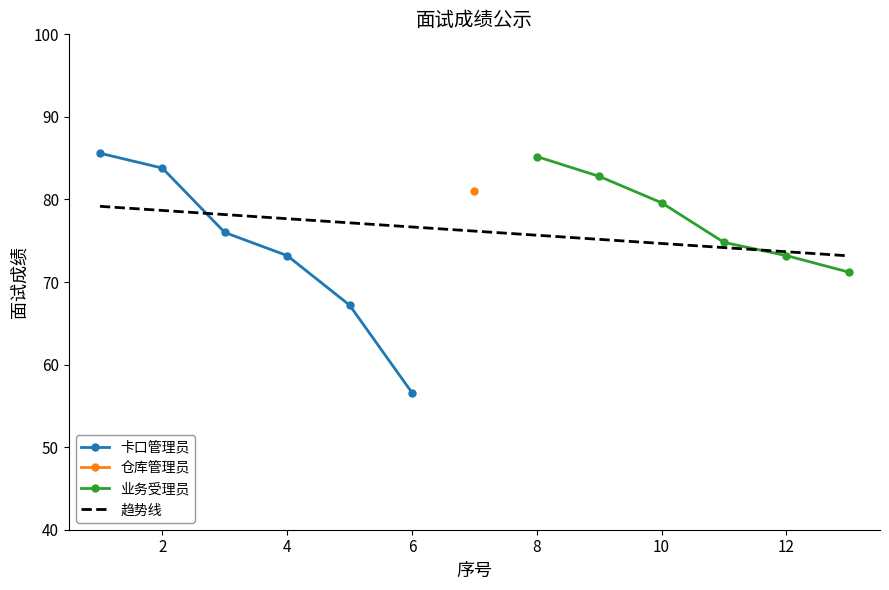

What is the maximum value for 卡口管理员?

85.6